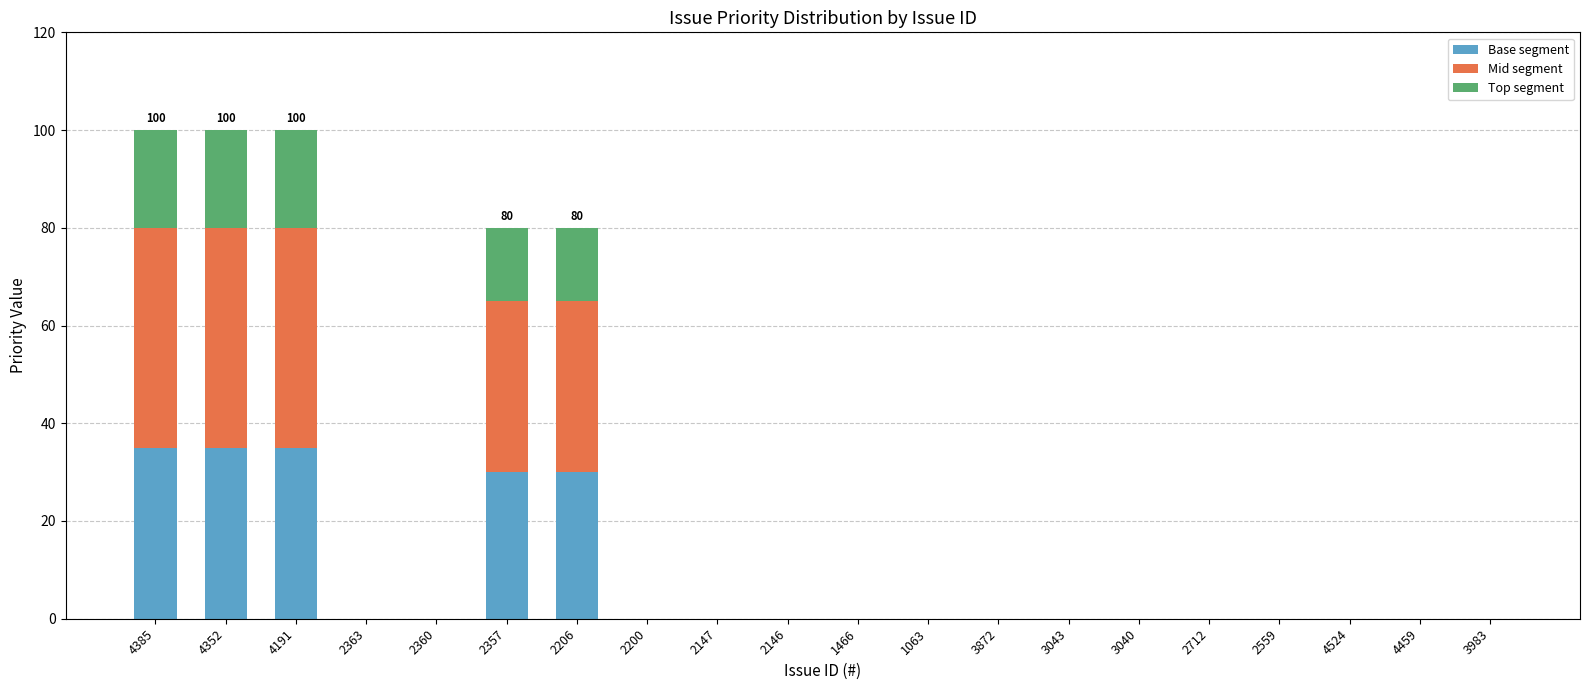

True or false: Base segment has a value of 0 at 2146.

True